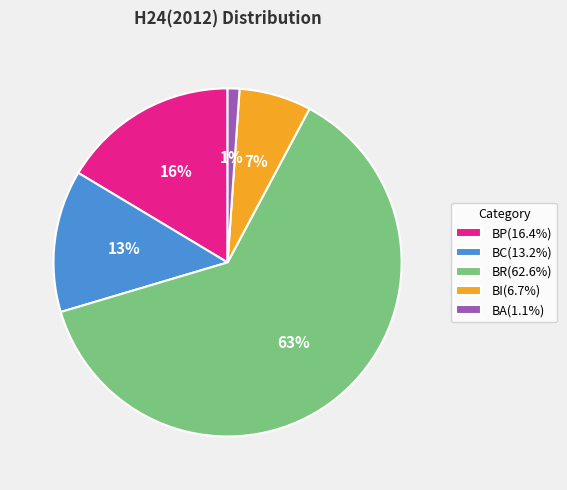

Is there any slice that represents more than half of the pie?

Yes